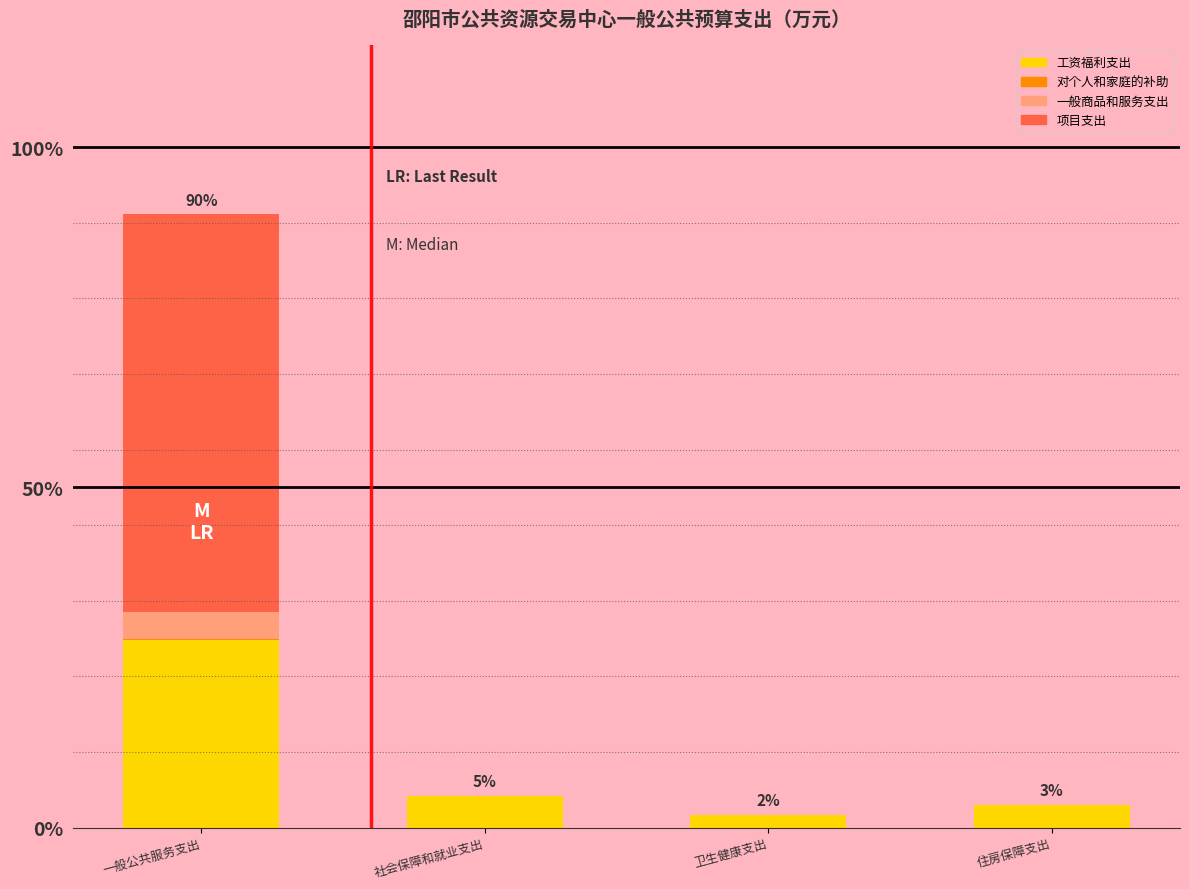

Are the bars grouped side by side (vs. stacked)?

No